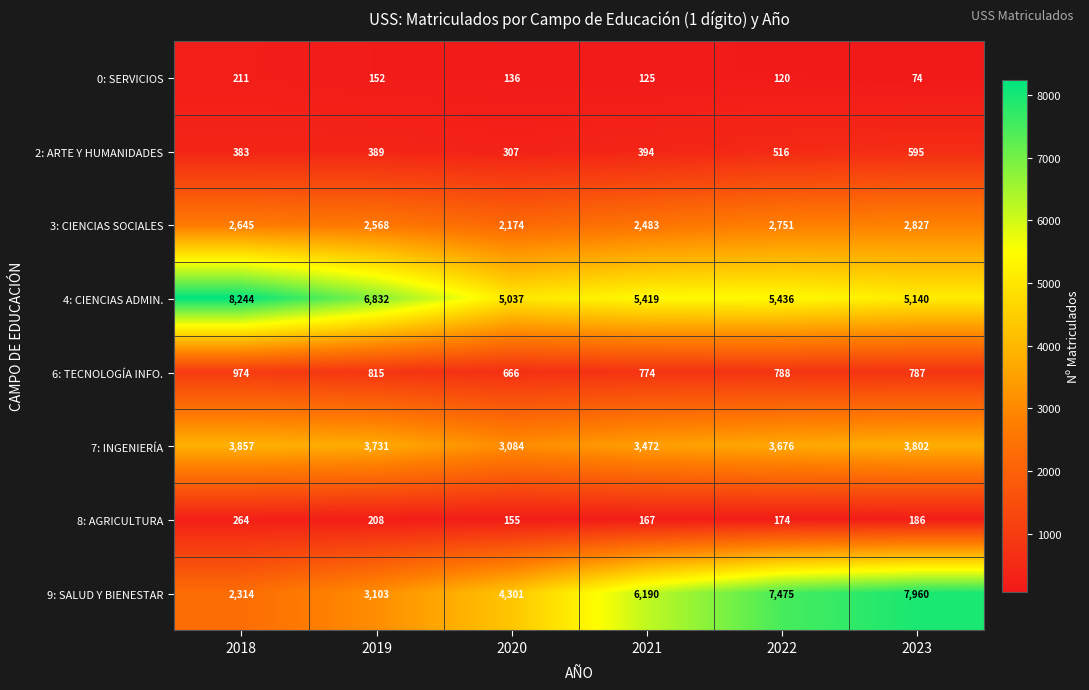

At which label does 7: INGENIERÍA first exceed 3731?

2018